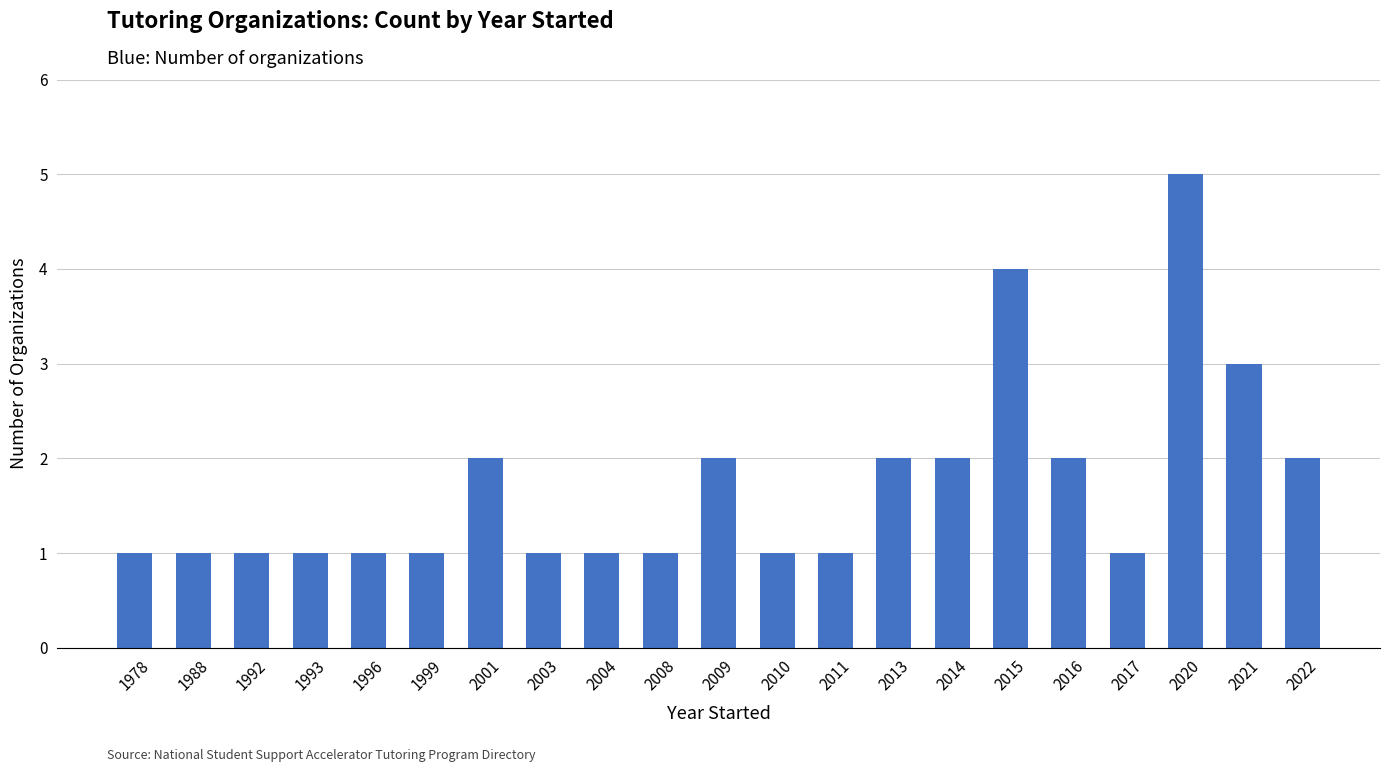

Reading left to right, extract all data points from this chart.

1	1	1	1	1	1	2	1	1	1	2	1	1	2	2	4	2	1	5	3	2